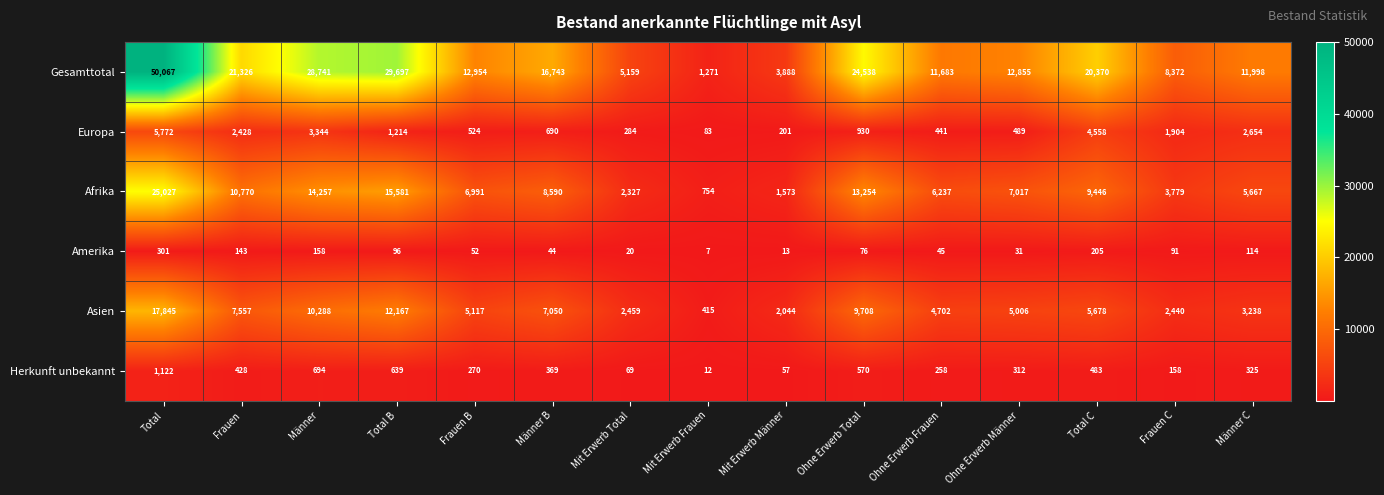

What is the total value across all series at Frauen B?

25908